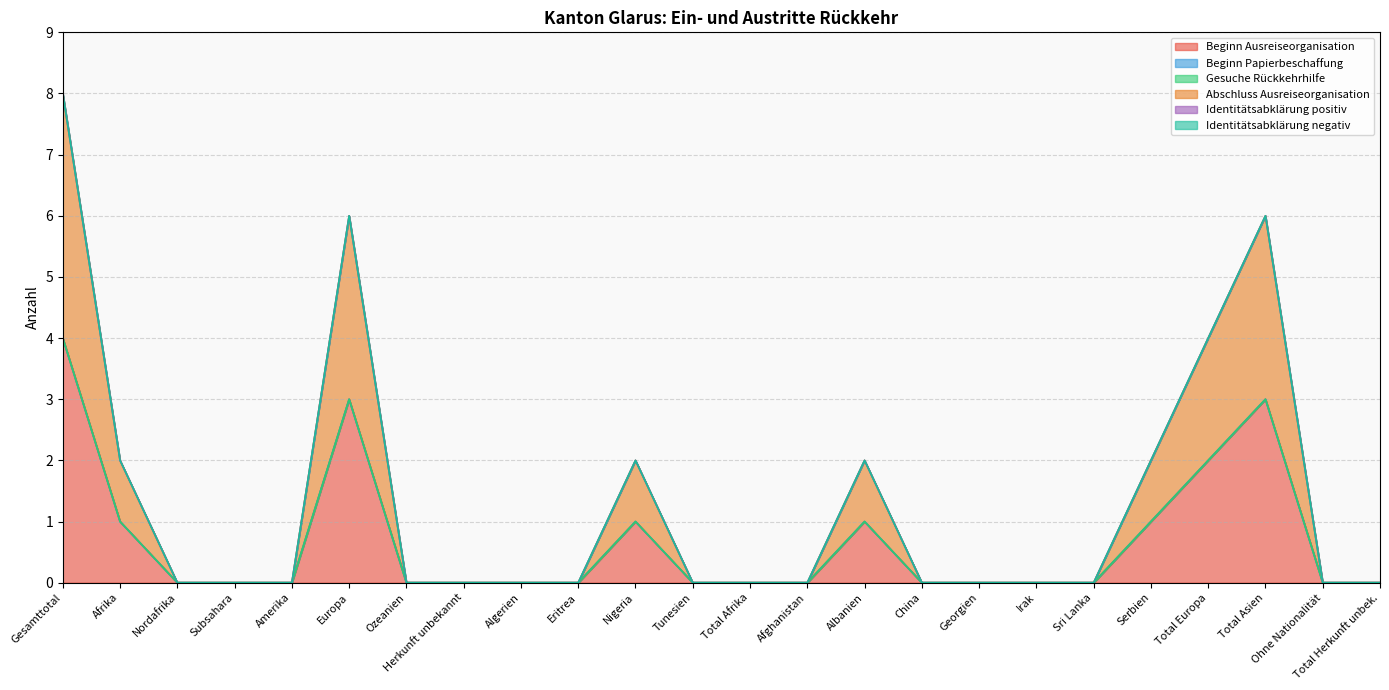

Rank the series by their maximum value, from highest to lowest.

Beginn Ausreiseorganisation, Abschluss Ausreiseorganisation, Beginn Papierbeschaffung, Gesuche Rückkehrhilfe, Identitätsabklärung positiv, Identitätsabklärung negativ